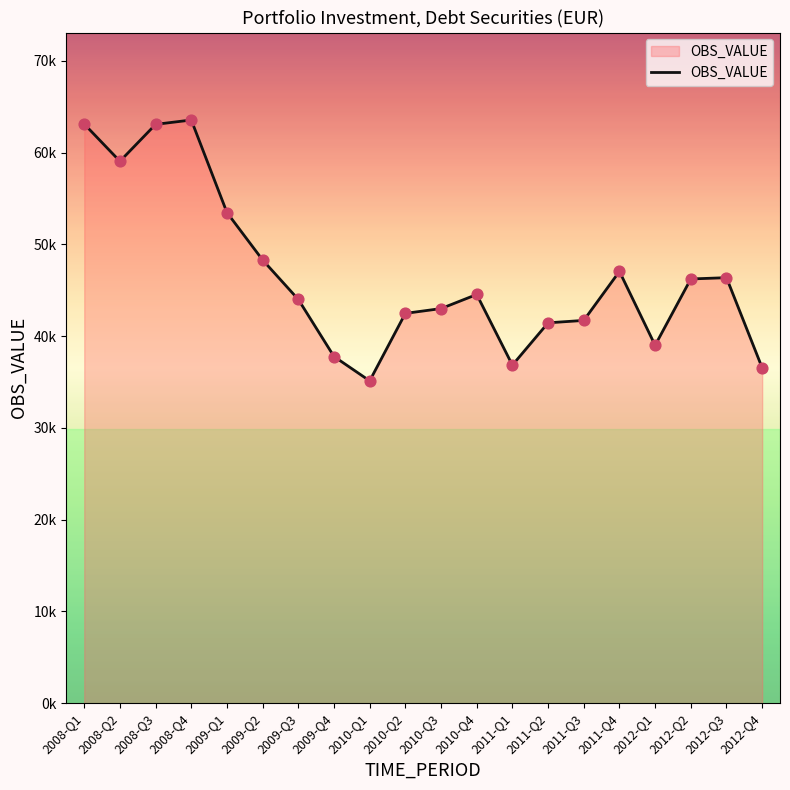

What is the change in value from 2010-Q2 to 2011-Q2?

-1030.6